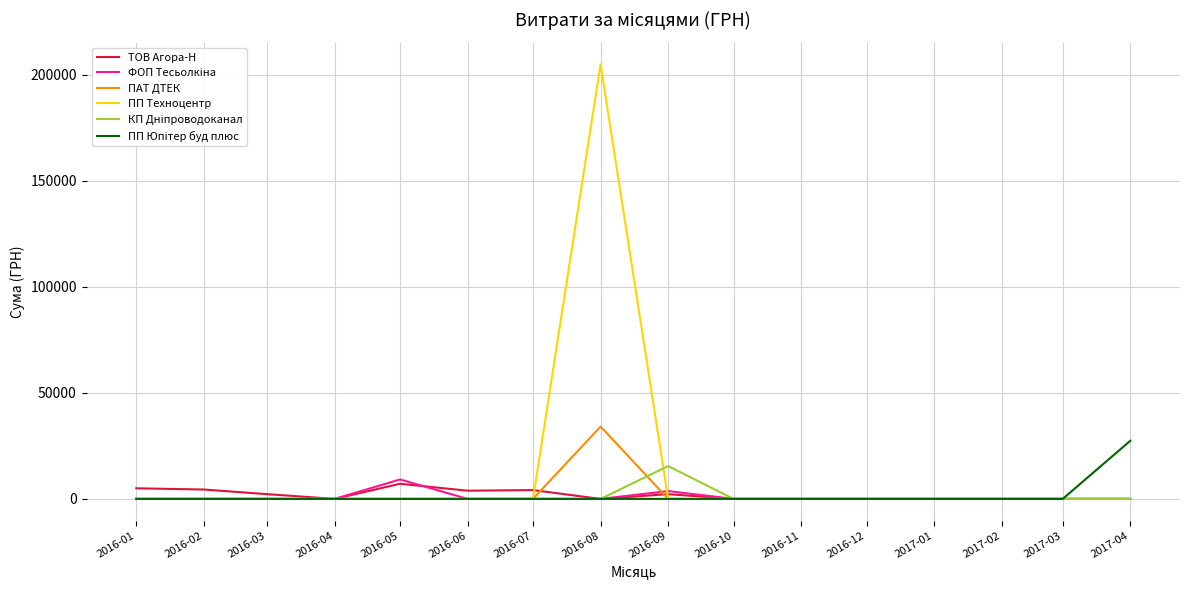

Which series has the largest total across all categories?

ПП Техноцентр